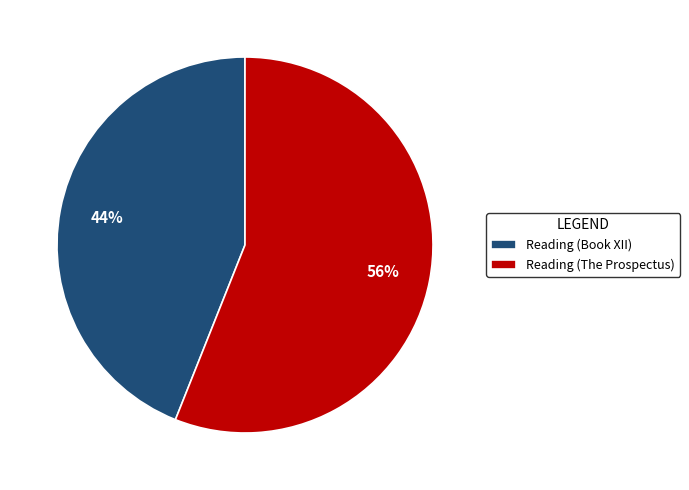

Which slice is the largest?

Reading (The Prospectus)